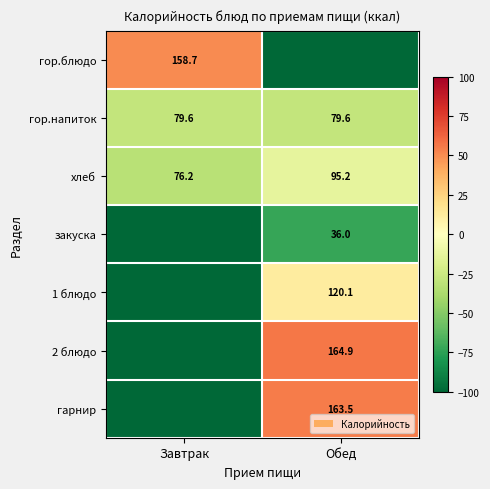

What is the difference between the highest and lowest values at Обед?

164.9